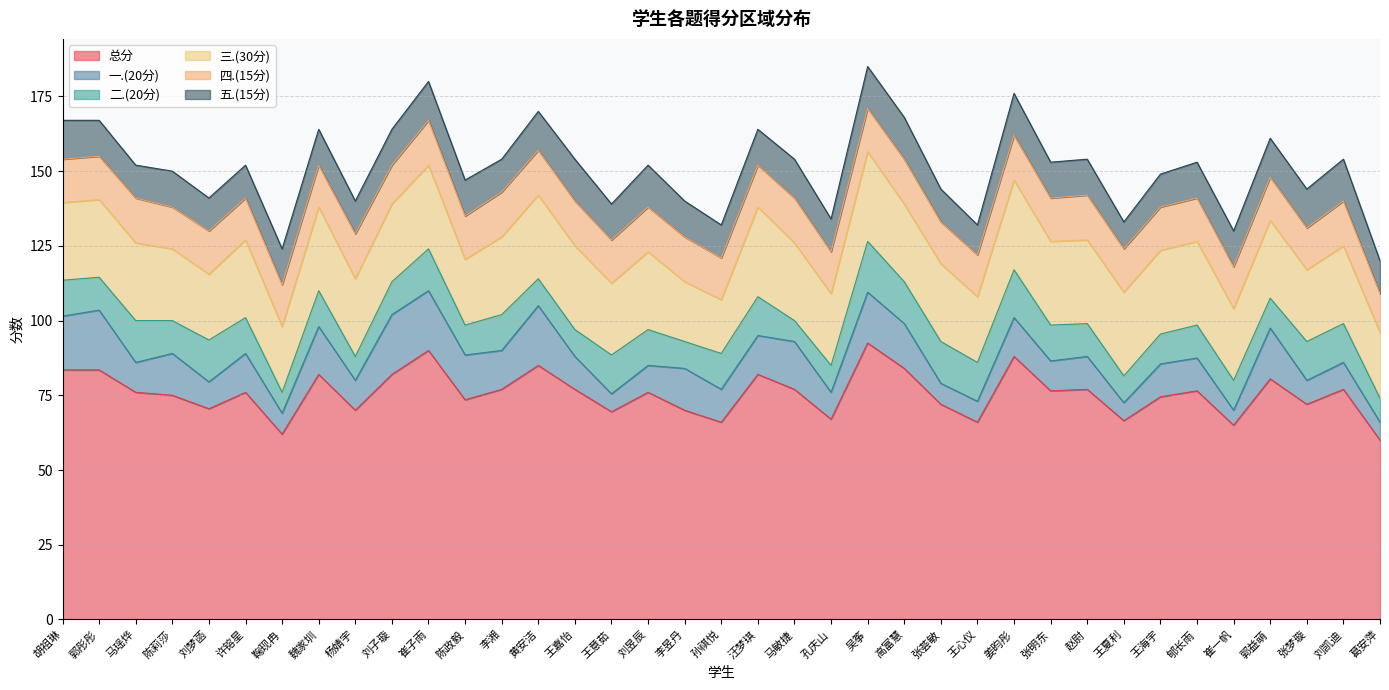

What is the difference between the maximum and minimum values in the 五.(15分) series?

5.0